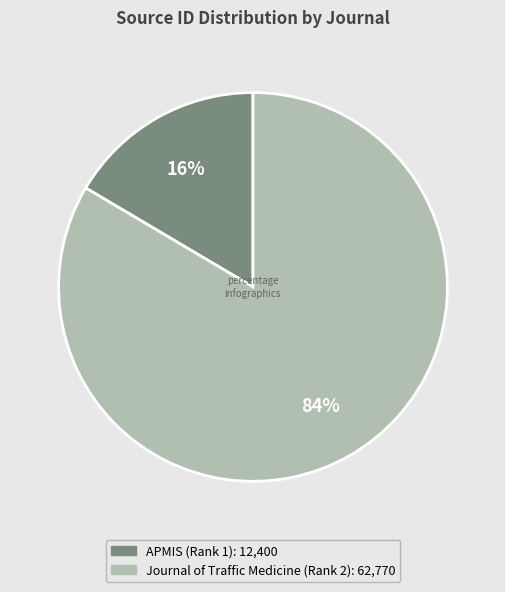

Which has a higher value, APMIS (Rank 1) or Journal of Traffic Medicine (Rank 2)?

Journal of Traffic Medicine (Rank 2)